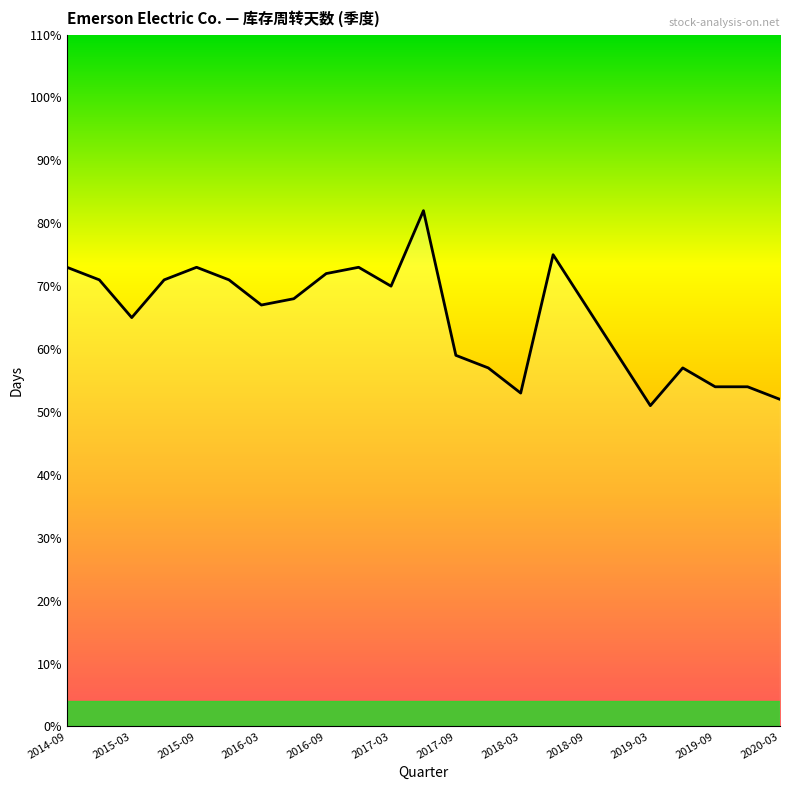

What is the greatest value displayed?

82